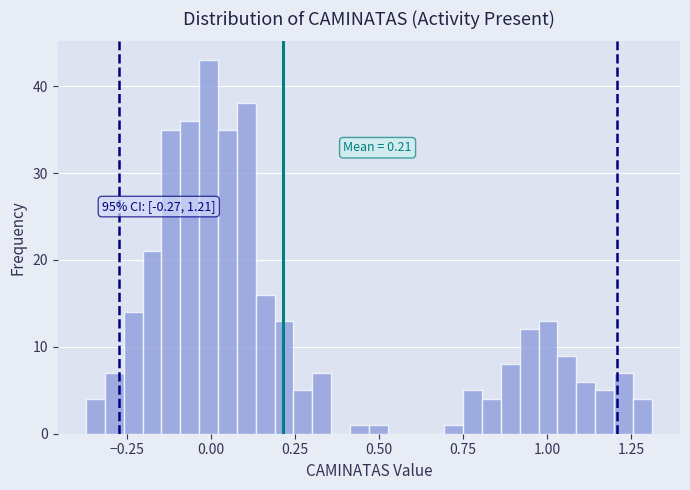

Read against the x-axis, roughly where is the centre of the tallest bar?

0.00